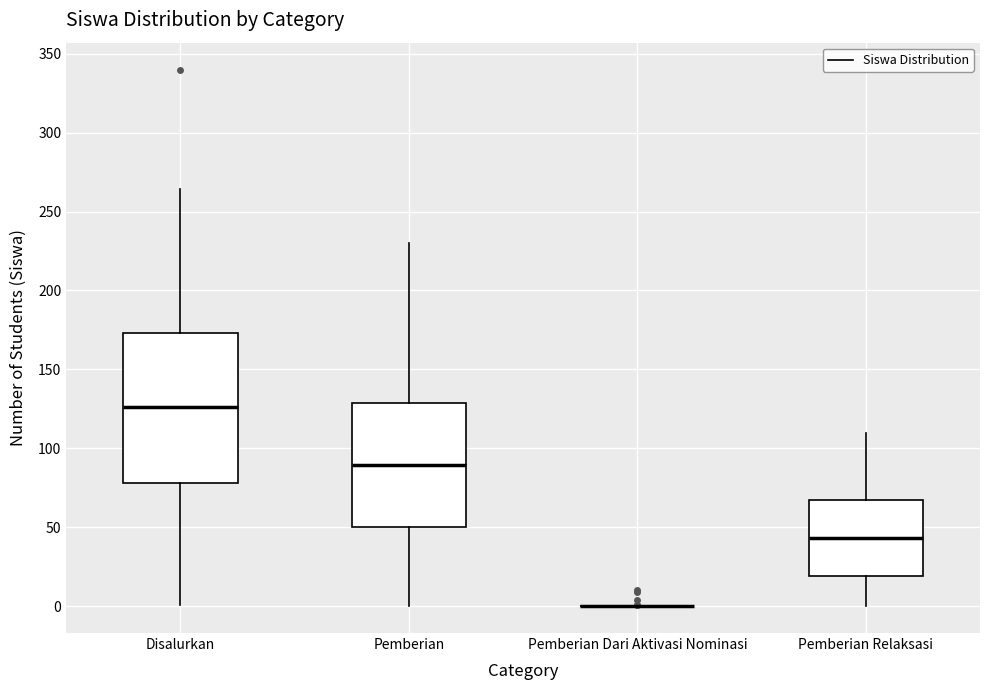

Reading left to right, transcribe this box plot: for each box, give where its median line is, the range the box spans, and where its two whiskers end, as read against the y-axis. The values are not printed on the chart, so give them approximately, as read against the axis.

Disalurkan: median 125, box 80 to 175, whiskers 0 to 265
Pemberian: median 90, box 50 to 130, whiskers 0 to 230
Pemberian Dari Aktivasi Nominasi: box collapsed to a line at 0, whiskers 0 to 0
Pemberian Relaksasi: median 45, box 20 to 65, whiskers 0 to 110